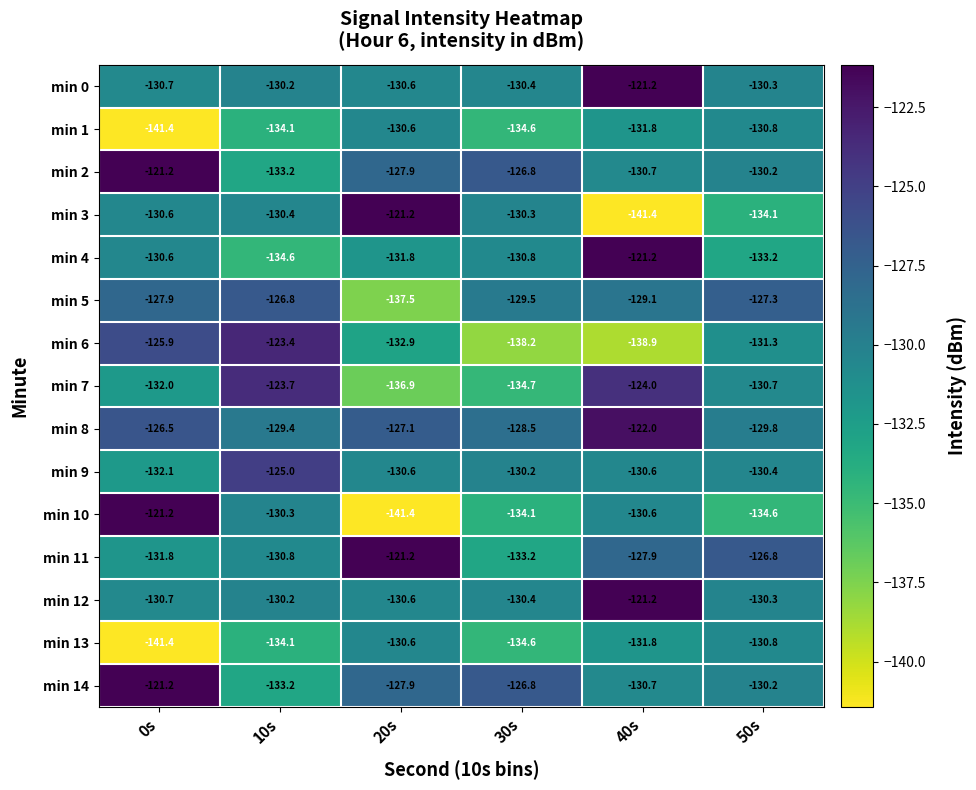

List the labels in order of min 10 value, smallest first.

20s, 50s, 30s, 40s, 10s, 0s